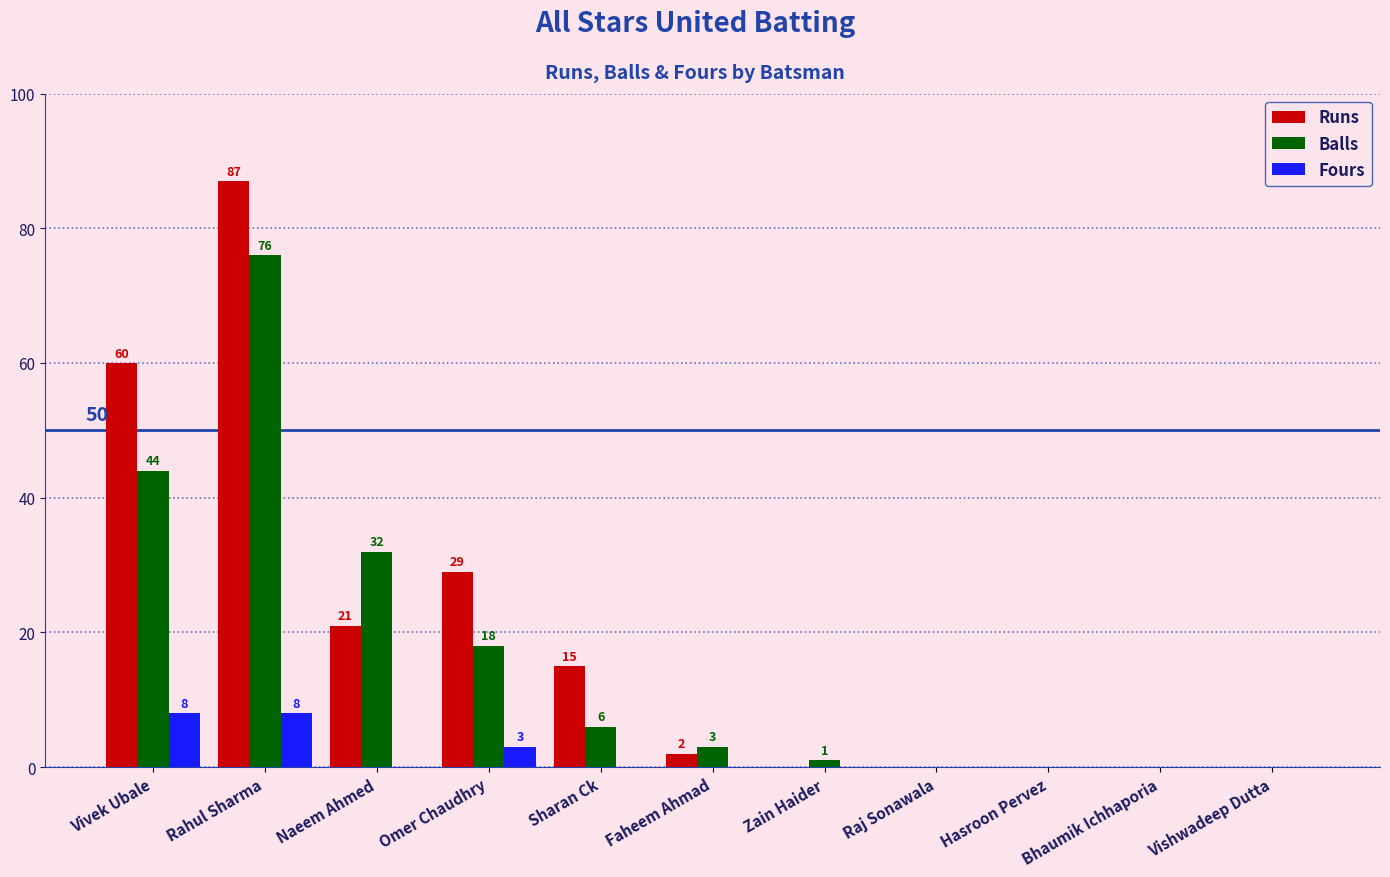

Is the value of Balls at Omer Chaudhry greater than the value of Fours at Omer Chaudhry?

Yes